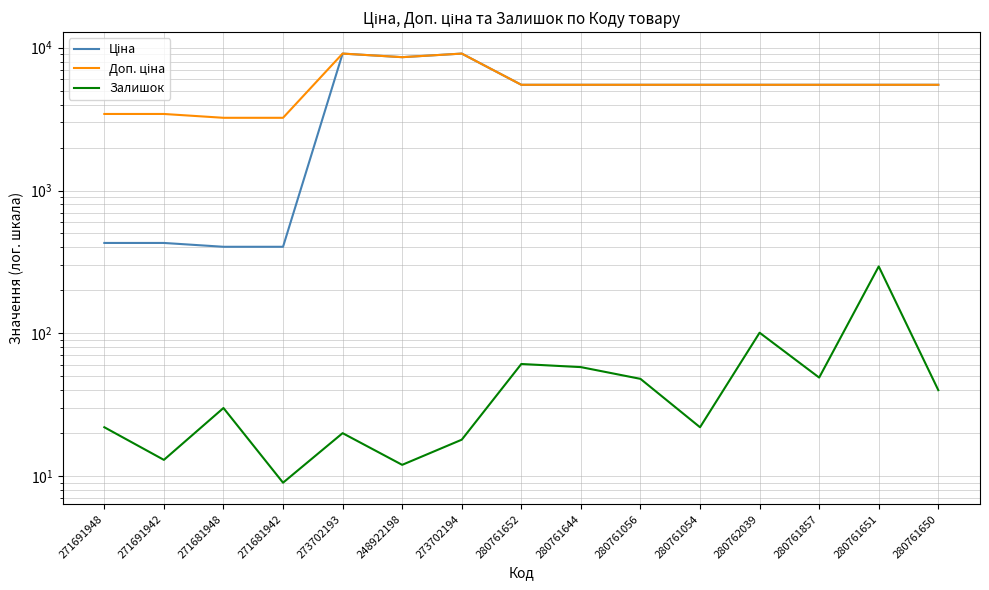

How many data points in Залишок are less than 30?

7